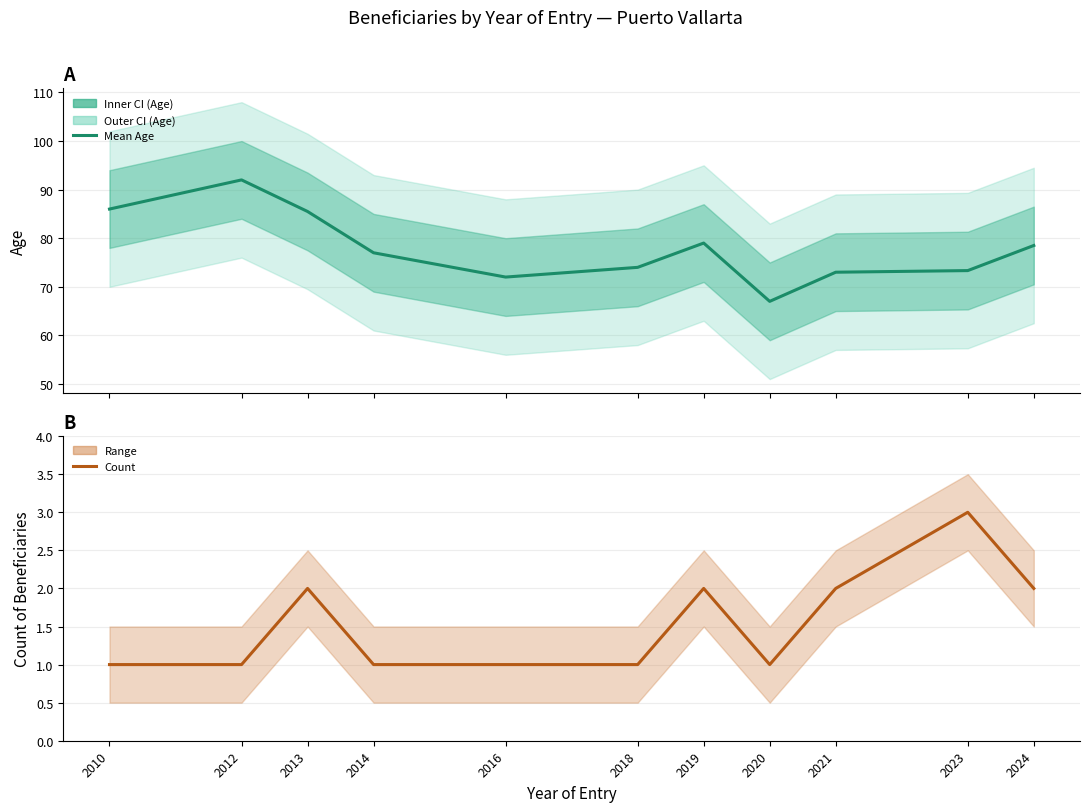

List the series in order of their peak value, lowest first.

Count of Beneficiaries, Mean Age